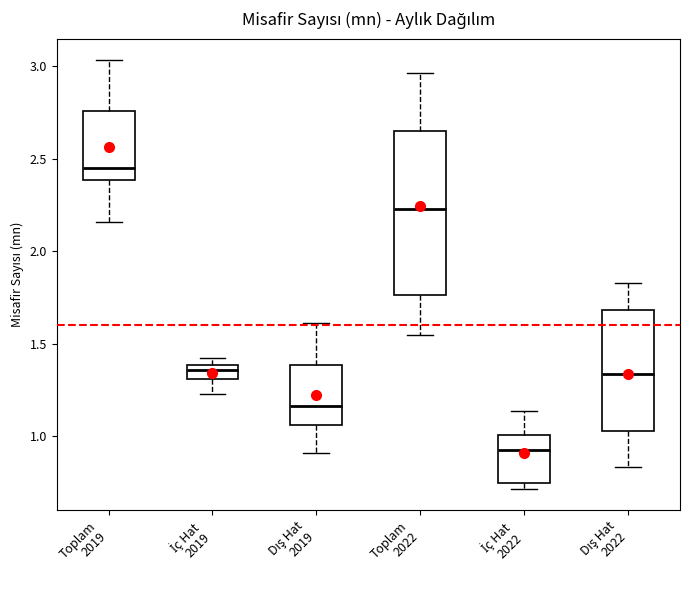

Which box has the lowest median line?

İç Hat 2022